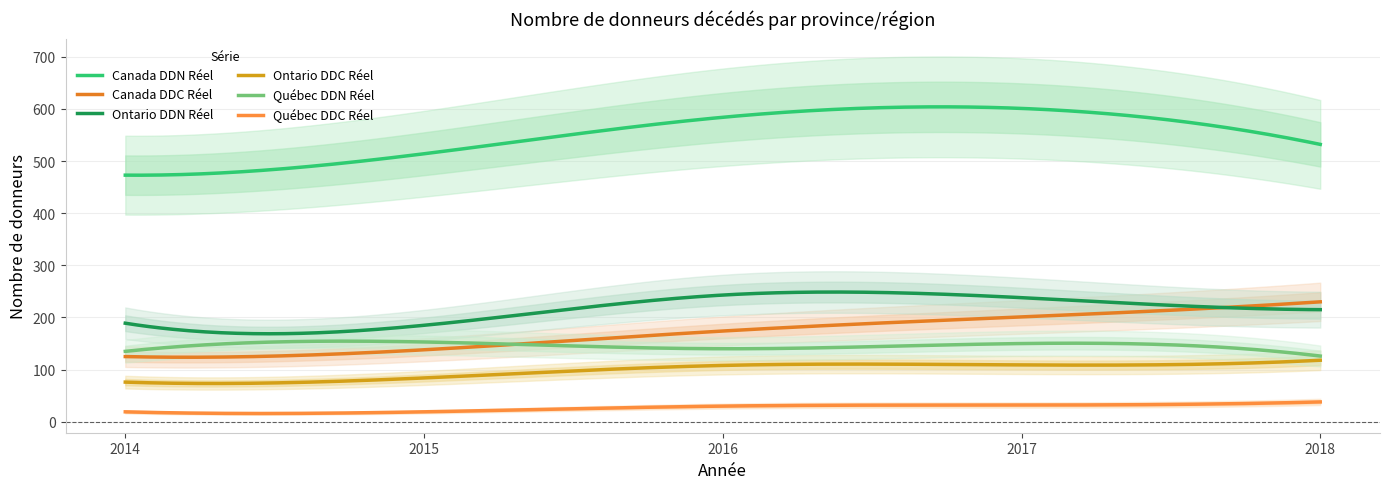

How many data points in Québec DDC Réel are less than 30?

2